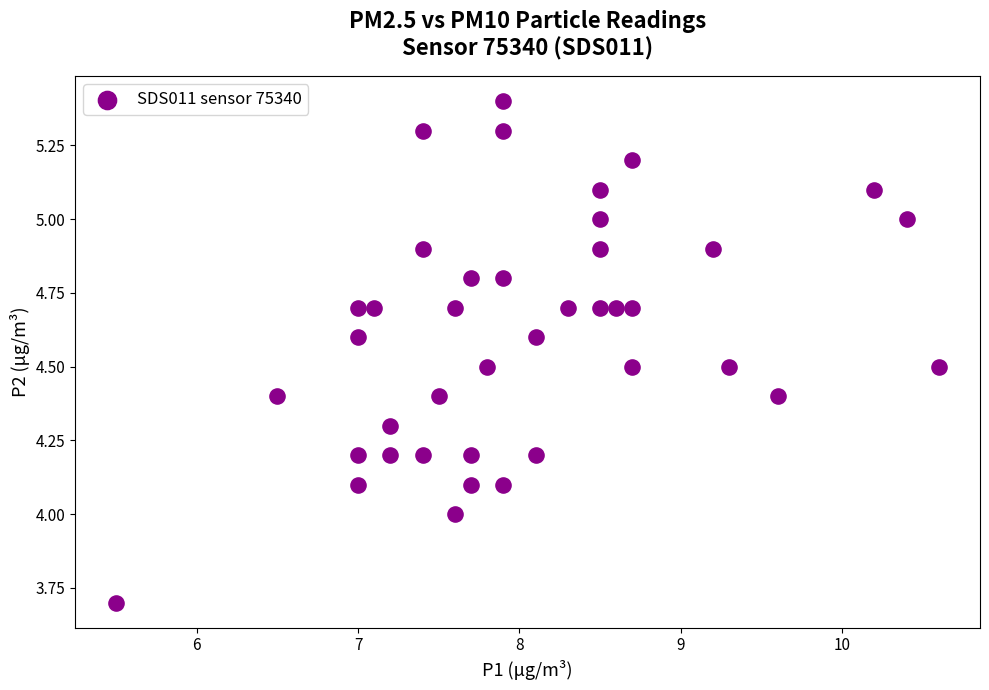

What is the range of Y values (max minus min)?

1.7